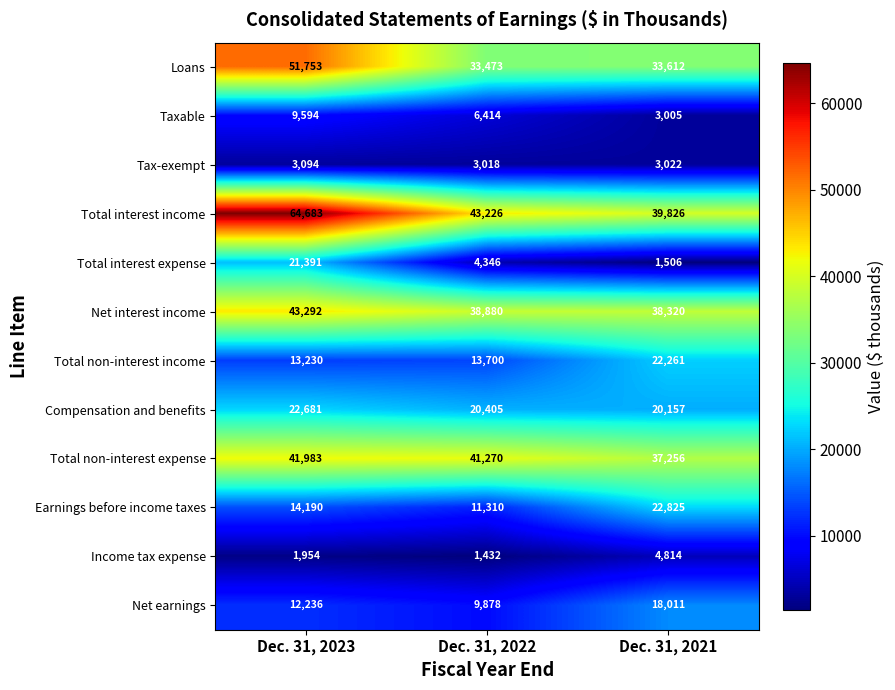

What is the total value across all series at Dec. 31, 2023?

300081